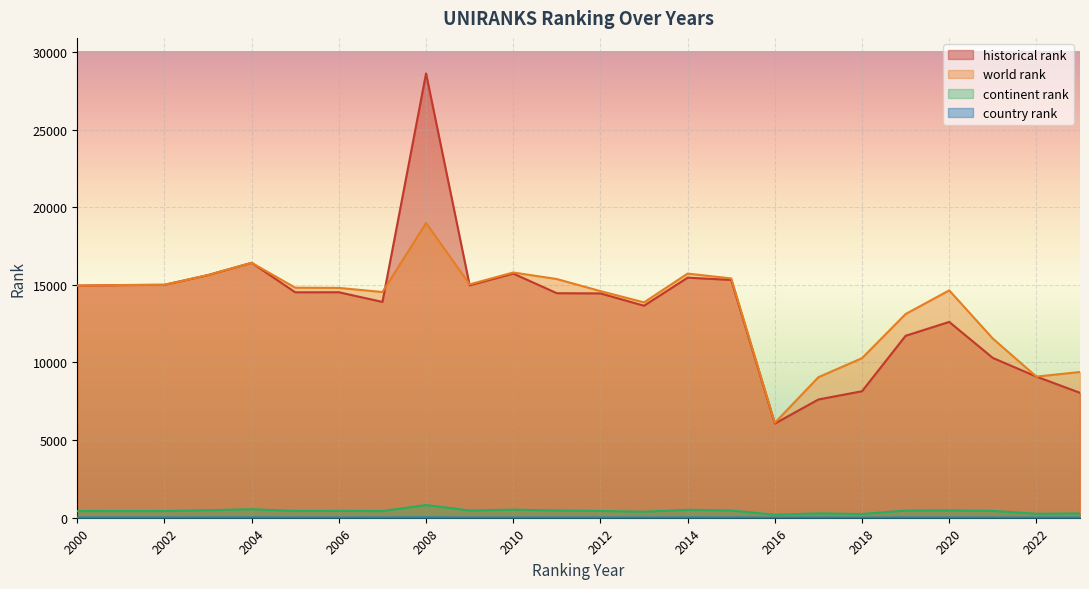

What is the difference between the second highest and minimum values in the world rank series?

10302.0